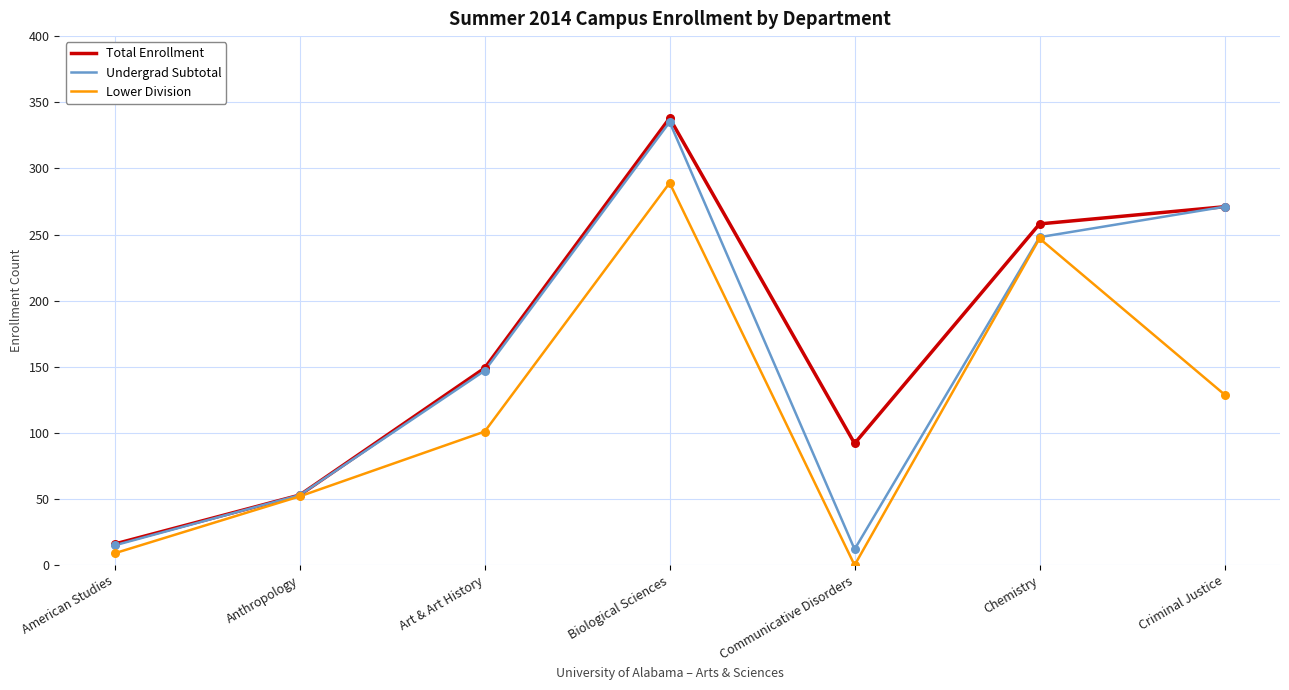

What is the total value across all series at Communicative Disorders?

104